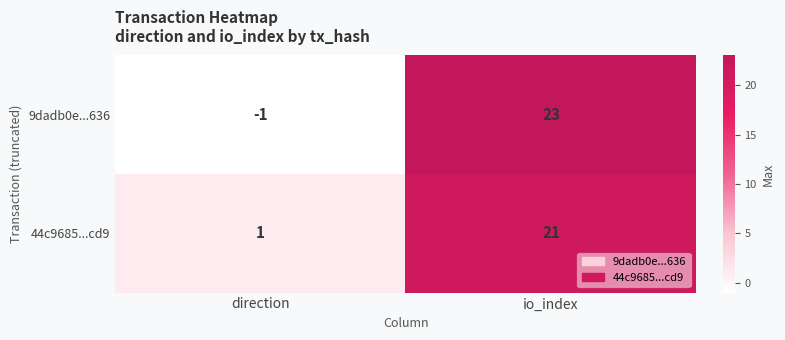

The 44c9685...cd9 series shows 21 at io_index. True or false?

True